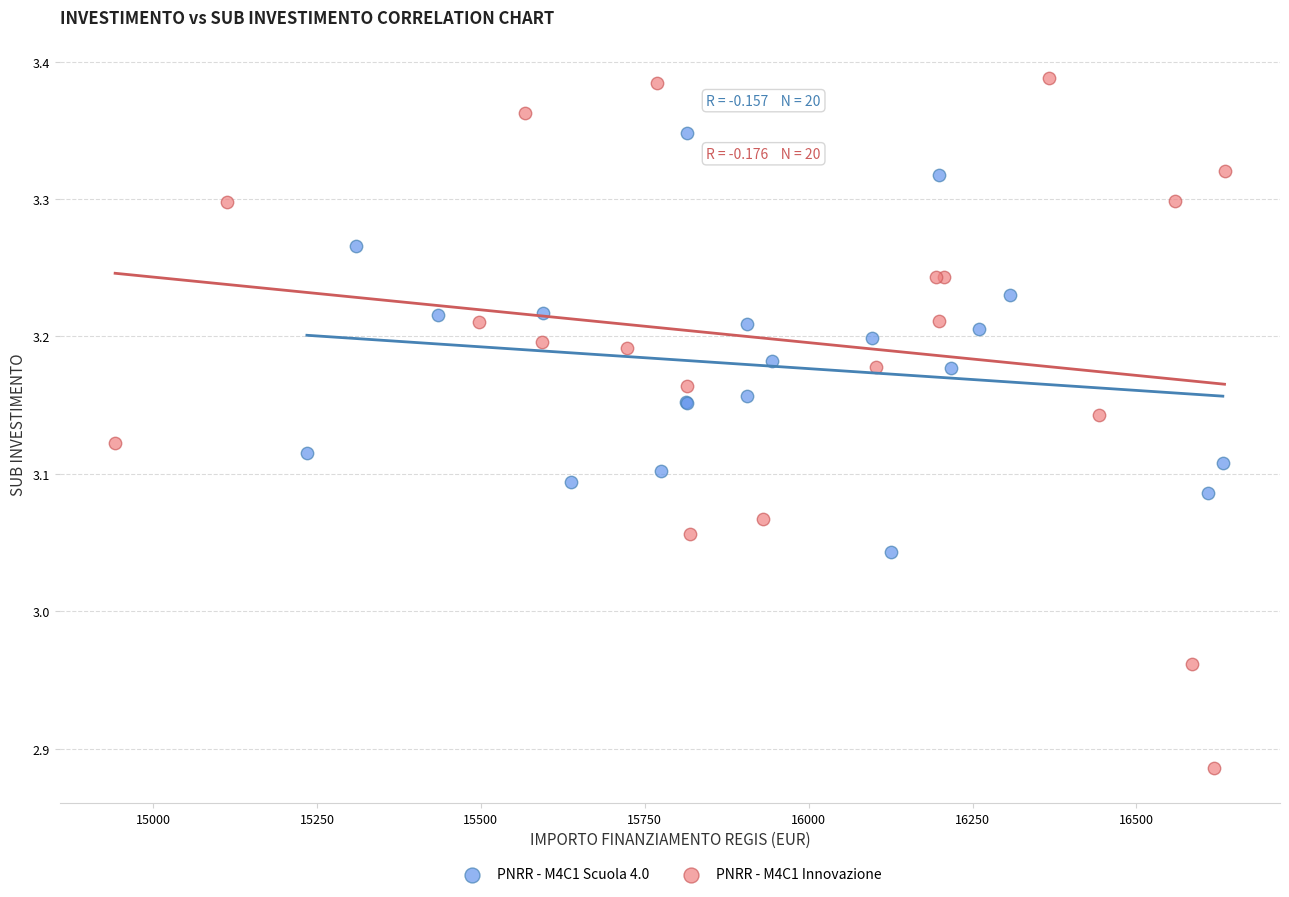

Which series reaches the maximum Y coordinate?

PNRR - M4C1 Innovazione